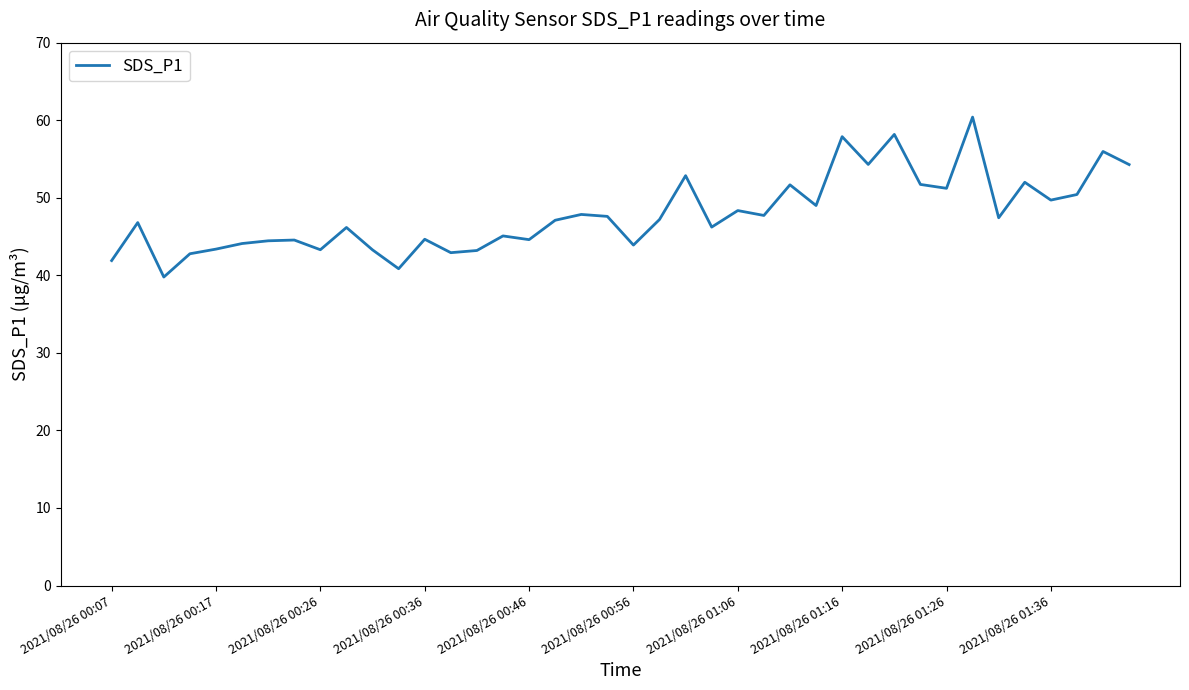

What is the smallest value displayed?

39.8